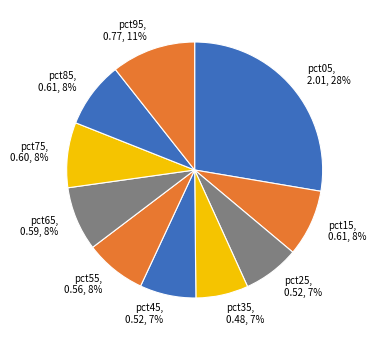

What percentage is the pct05 slice, to the nearest percent?

28%